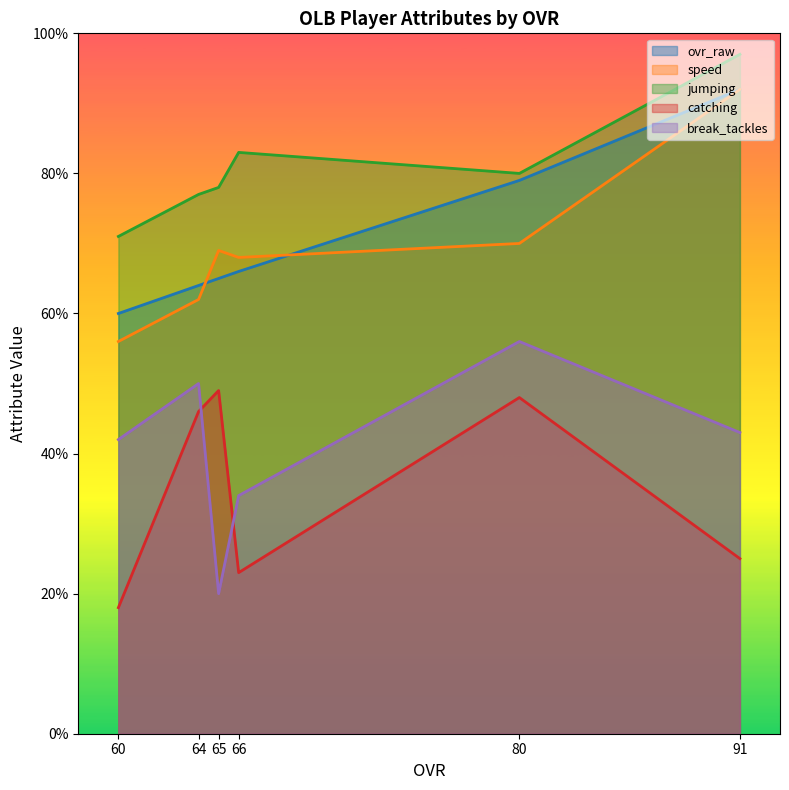

Is it true that jumping equals 80 at 80?

True